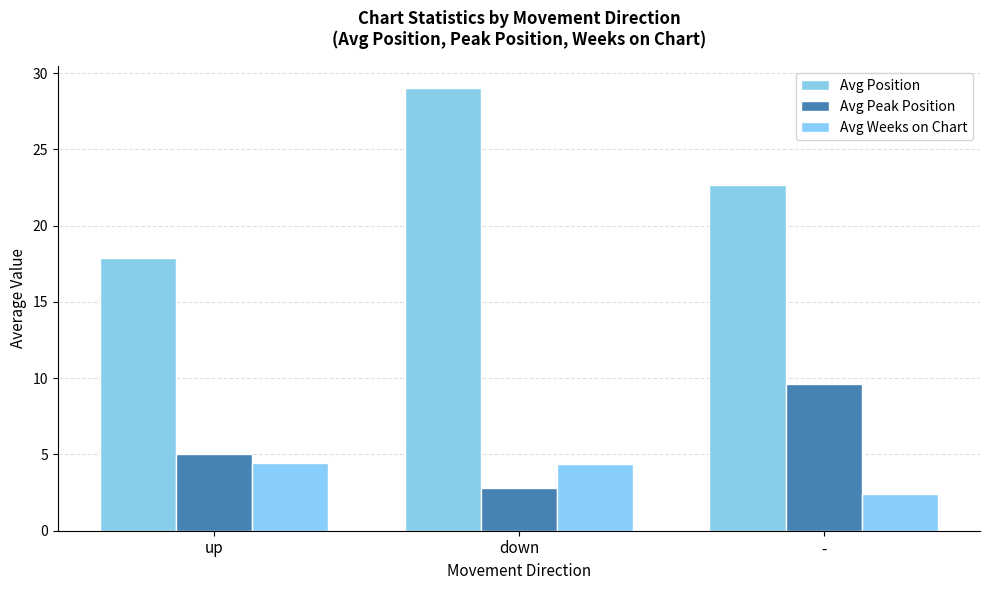

What is the total value across all series at -?

34.7